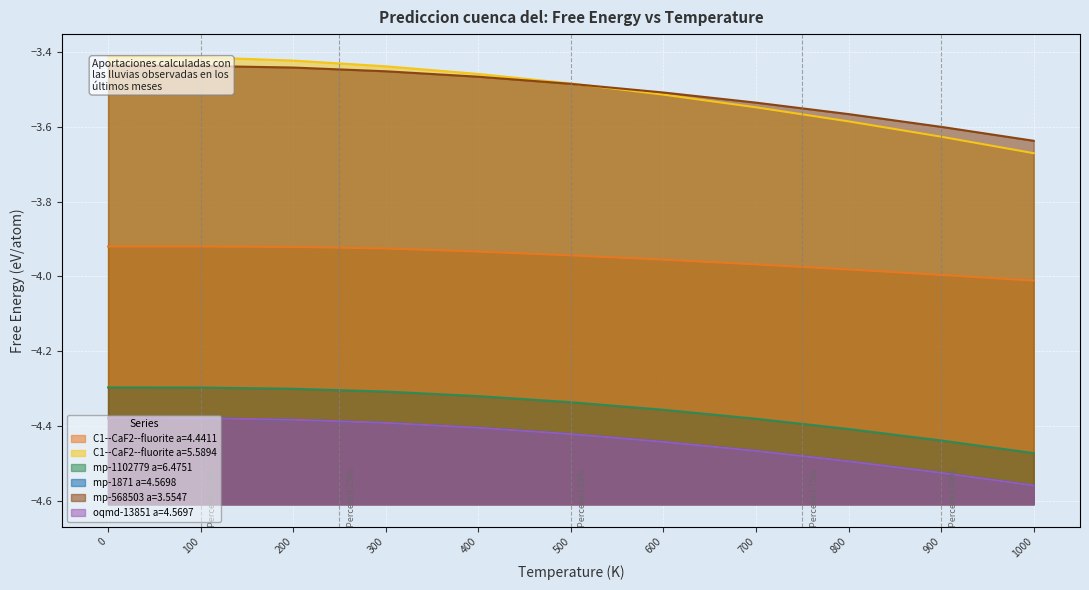

Reading left to right, transcribe all the data shown in this chart.

C1--CaF2--fluorite a=4.4411: 0.0=-3.9	100.0=-3.9	200.0=-3.9	300.0=-3.9	400.0=-3.9	500.0=-3.9	600.0=-4.0	700.0=-4.0	800.0=-4.0	900.0=-4.0	1000.0=-4.0
C1--CaF2--fluorite a=5.5894: 0.0=-3.4	100.0=-3.4	200.0=-3.4	300.0=-3.4	400.0=-3.5	500.0=-3.5	600.0=-3.5	700.0=-3.5	800.0=-3.6	900.0=-3.6	1000.0=-3.7
mp-1102779 a=6.4751: 0.0=-4.3	100.0=-4.3	200.0=-4.3	300.0=-4.3	400.0=-4.3	500.0=-4.3	600.0=-4.4	700.0=-4.4	800.0=-4.4	900.0=-4.4	1000.0=-4.5
mp-1871 a=4.5698: 0.0=-4.4	100.0=-4.4	200.0=-4.4	300.0=-4.4	400.0=-4.4	500.0=-4.4	600.0=-4.4	700.0=-4.5	800.0=-4.5	900.0=-4.5	1000.0=-4.6
mp-568503 a=3.5547: 0.0=-3.4	100.0=-3.4	200.0=-3.4	300.0=-3.5	400.0=-3.5	500.0=-3.5	600.0=-3.5	700.0=-3.5	800.0=-3.6	900.0=-3.6	1000.0=-3.6
oqmd-13851 a=4.5697: 0.0=-4.4	100.0=-4.4	200.0=-4.4	300.0=-4.4	400.0=-4.4	500.0=-4.4	600.0=-4.4	700.0=-4.5	800.0=-4.5	900.0=-4.5	1000.0=-4.6